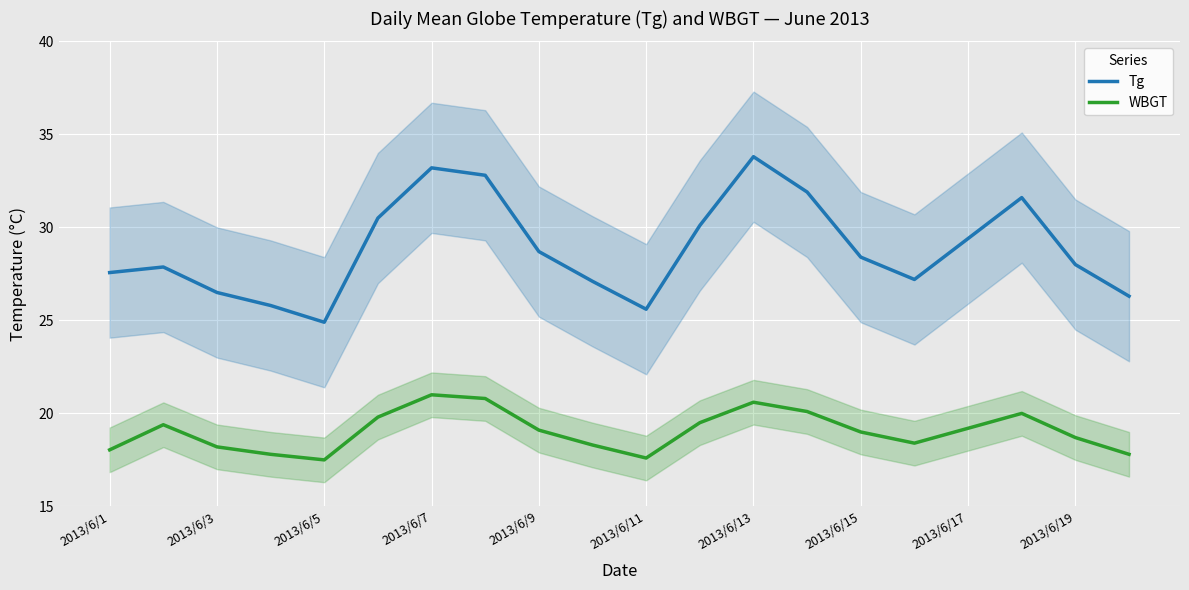

What is the average value of the Tg series?

28.9